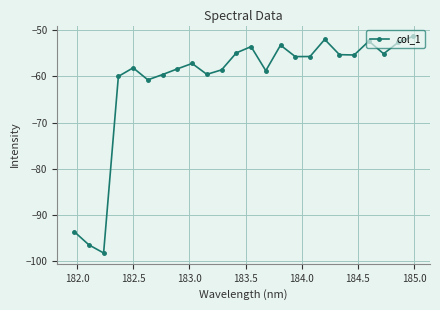

What is the value of the 2nd point from the left?

-96.4